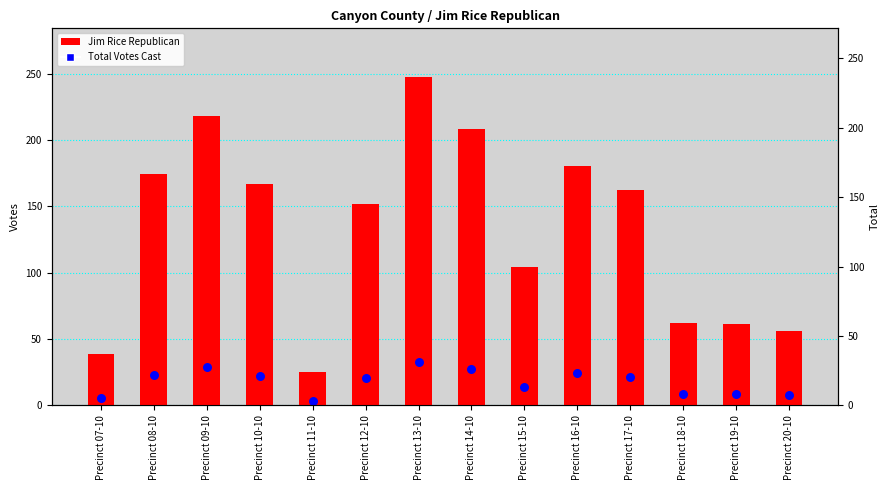

Which series has the largest total across all categories?

Jim Rice Republican